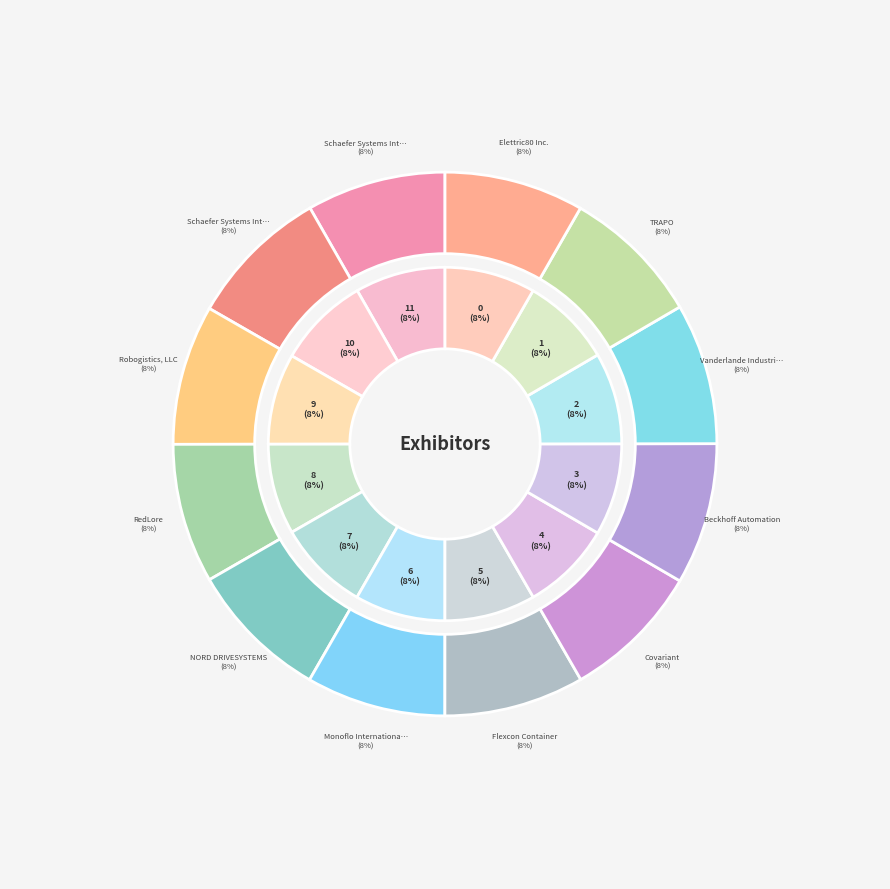

What portion of the pie excludes TRAPO?

91.6%